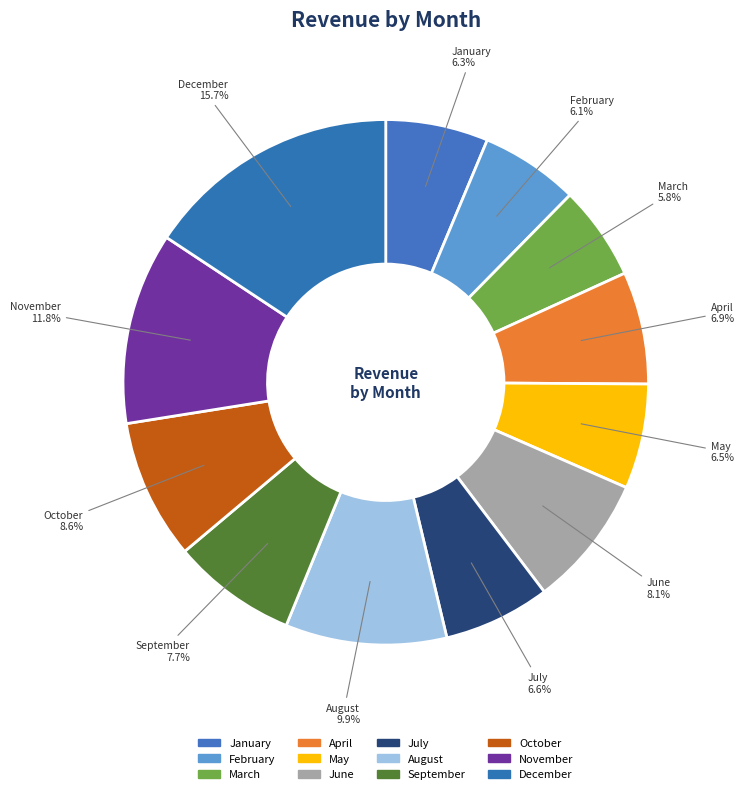

What percentage is the August slice, to the nearest percent?

10%